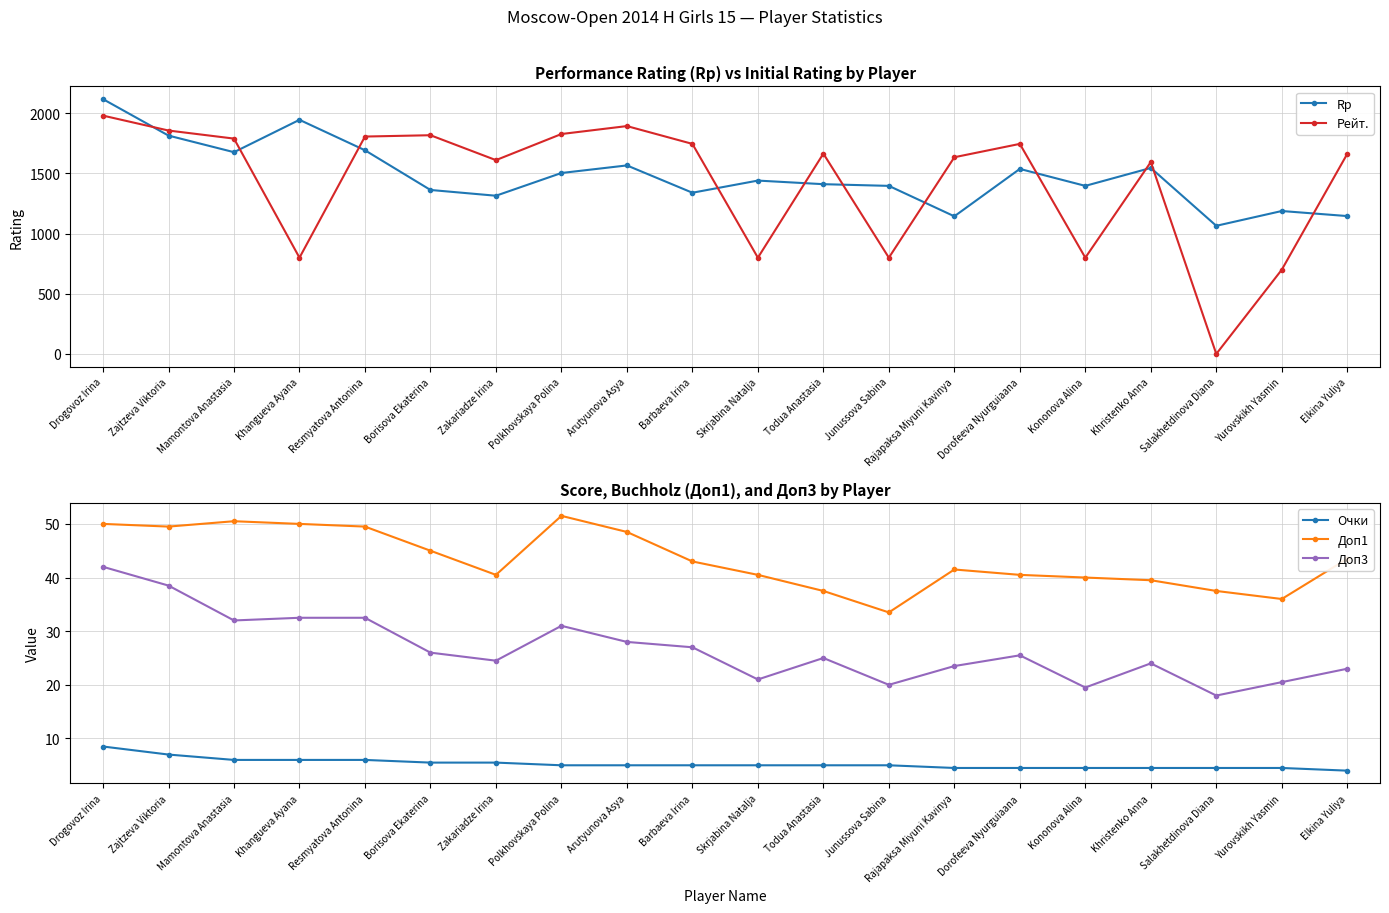

Does the chart have visible grid lines?

Yes